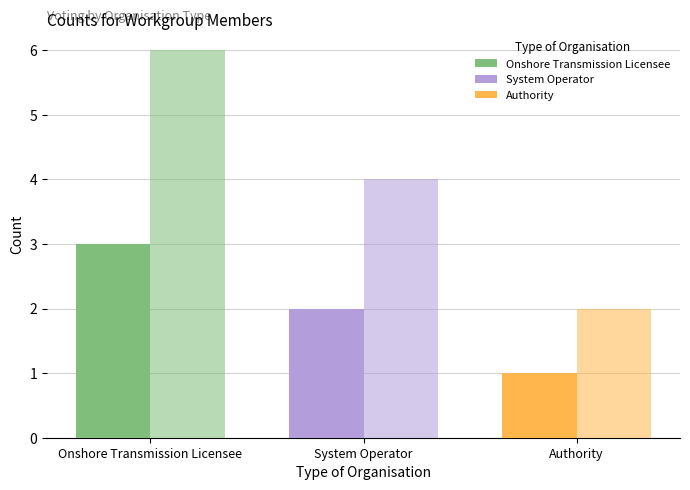

Reading right to left, extract all data points from this chart.

Member Count: Authority=1	System Operator=2	Onshore Transmission Licensee=3
Voting? Sum: Authority=2	System Operator=4	Onshore Transmission Licensee=6